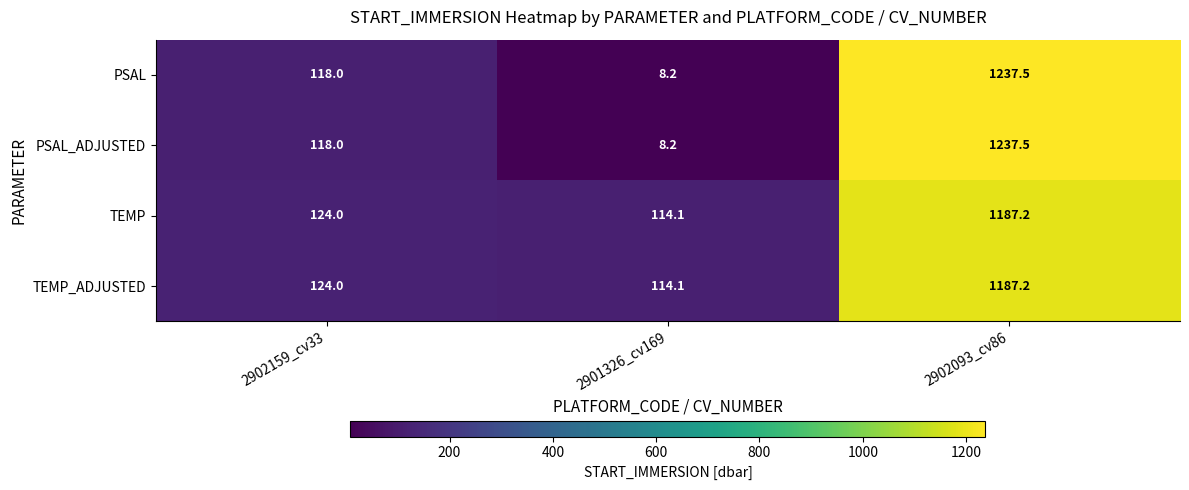

At which category is the sum across all series the highest?

2902093_cv86